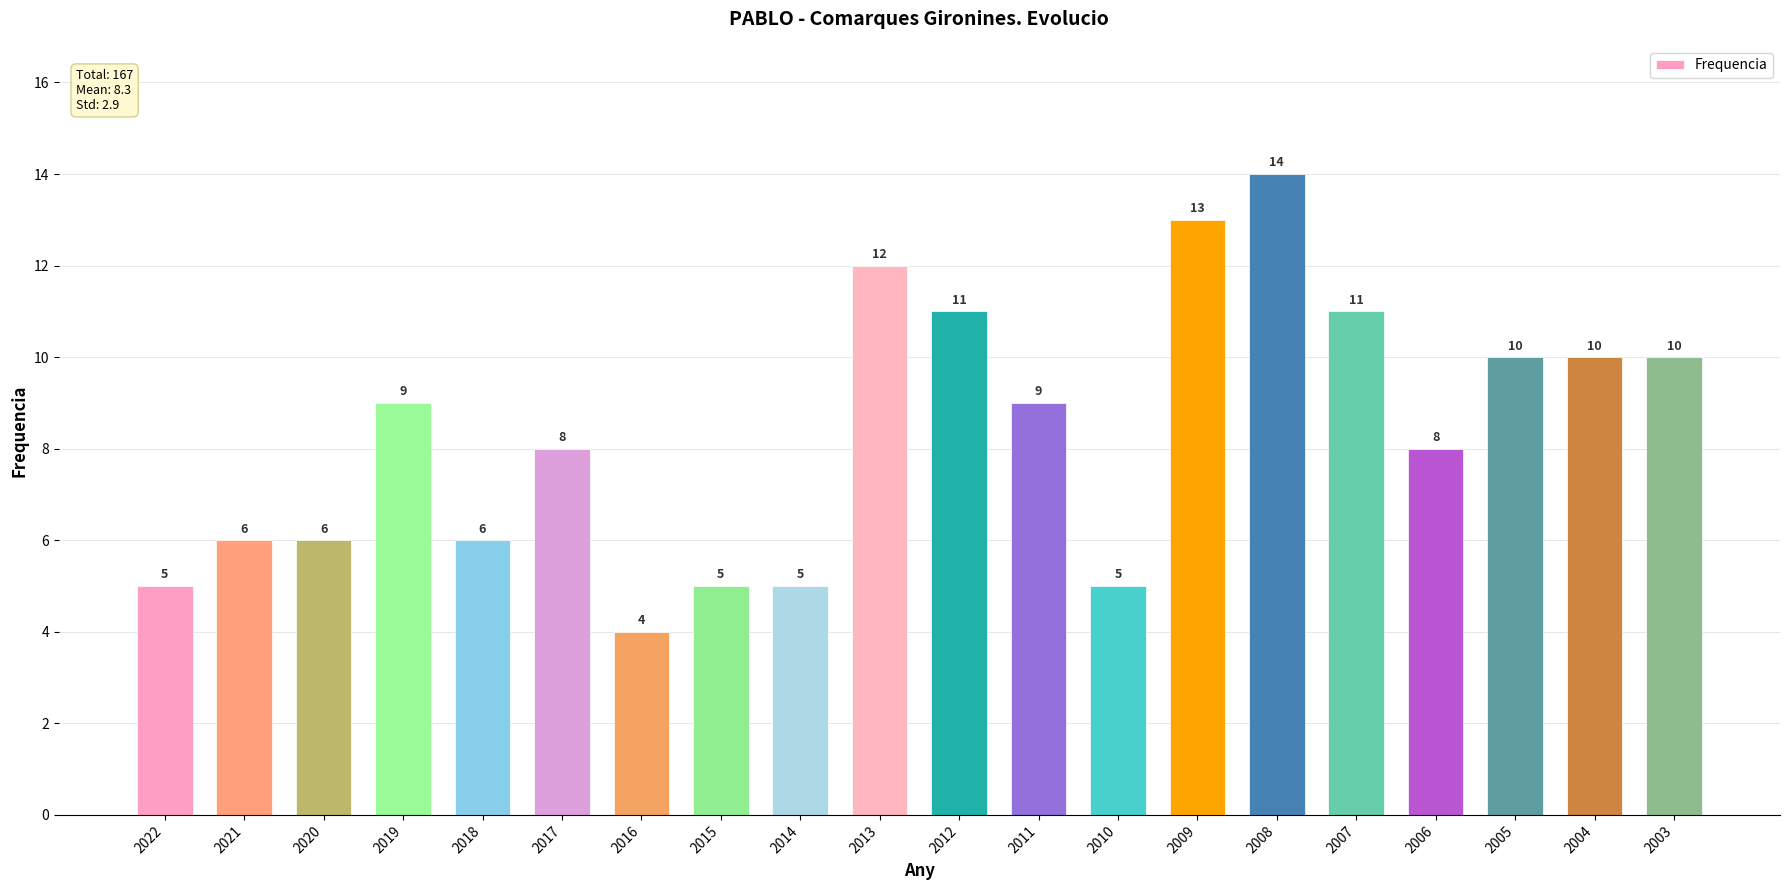

Reading left to right, what are all the values shown in this chart?

5	6	6	9	6	8	4	5	5	12	11	9	5	13	14	11	8	10	10	10